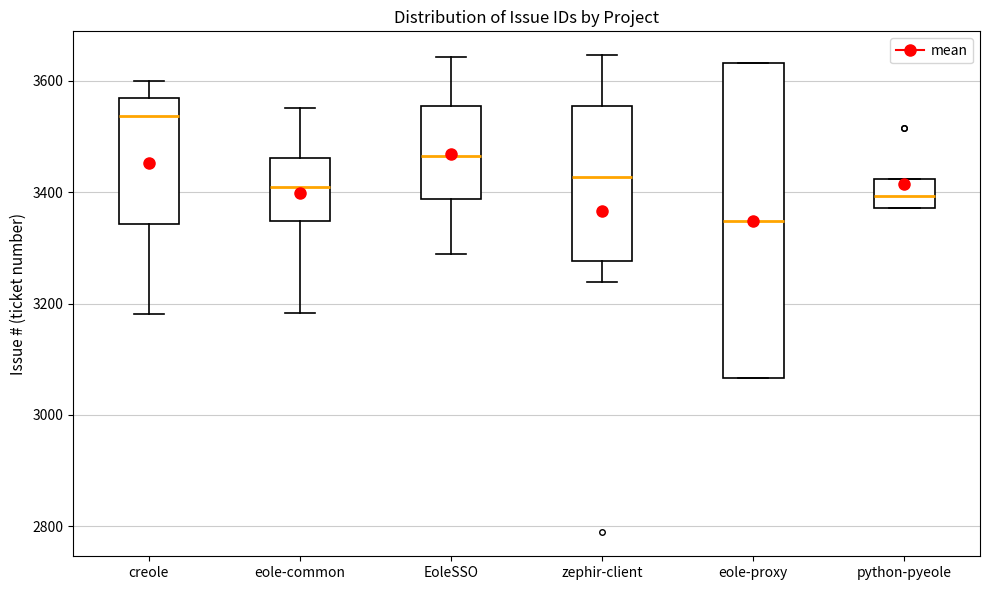

Comparing the boxes themselves (not the whiskers), which one is the tallest?

eole-proxy